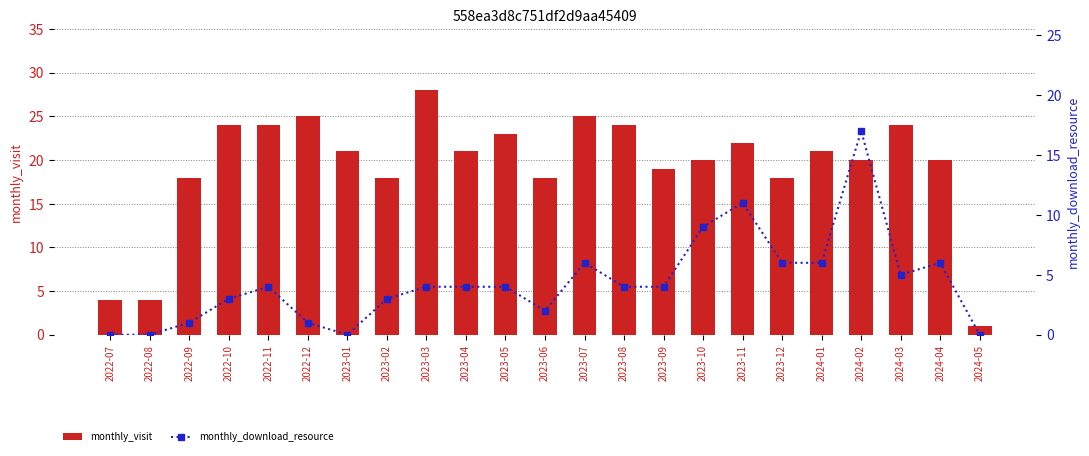

What is the label of the 12th bar from the right?

2023-06